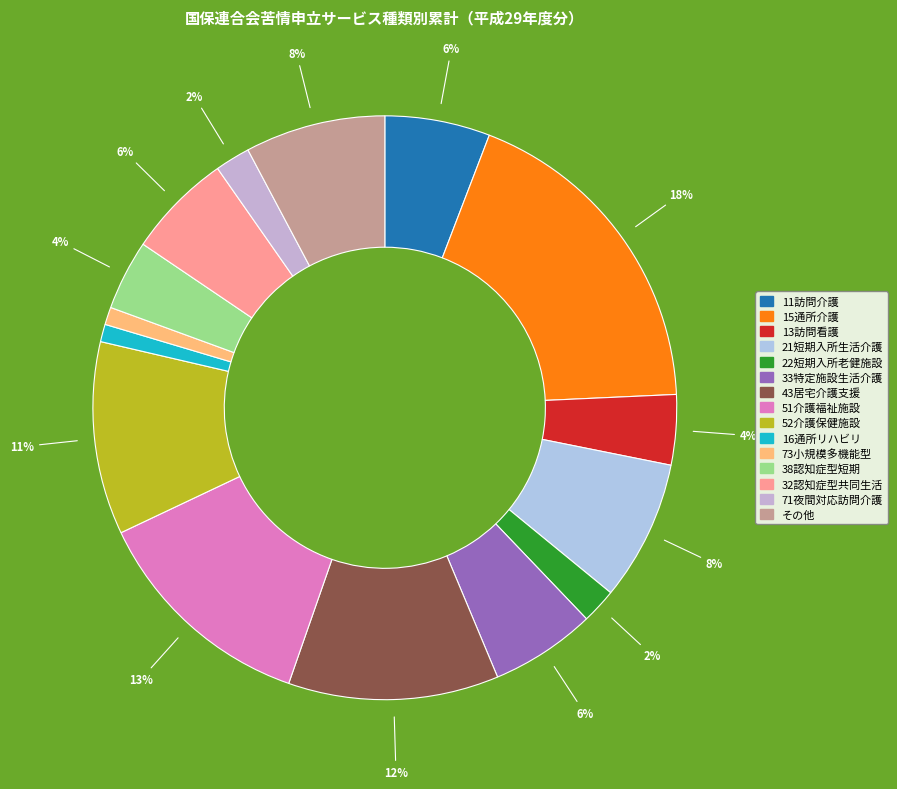

Is it true that 13訪問看護 is 11% of the pie?

False